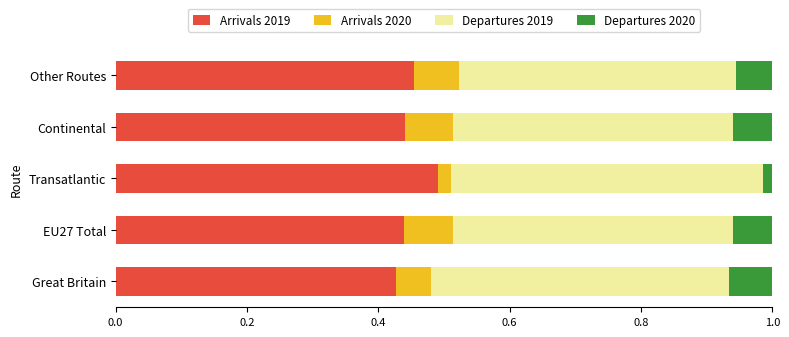

What is the sum of all Arrivals 2019 values?

2.3